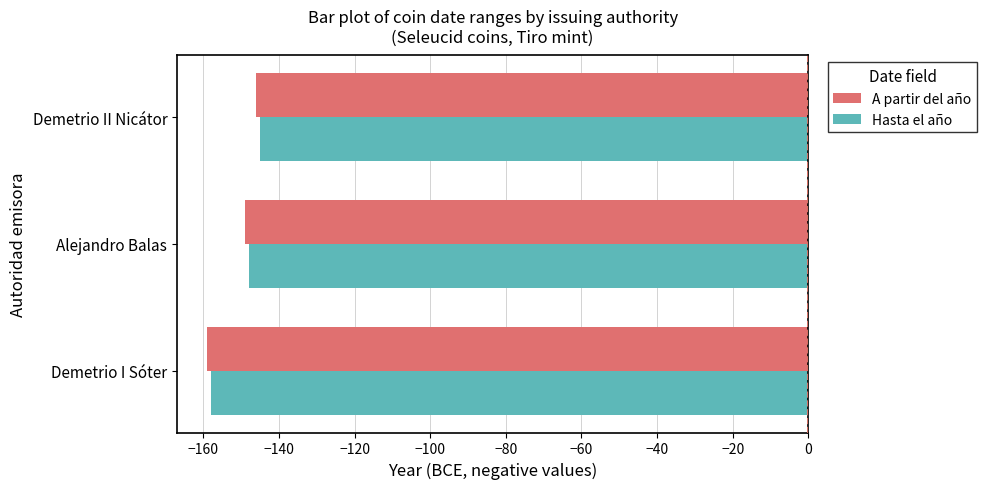

The A partir del año series shows -149 at Alejandro Balas. True or false?

True